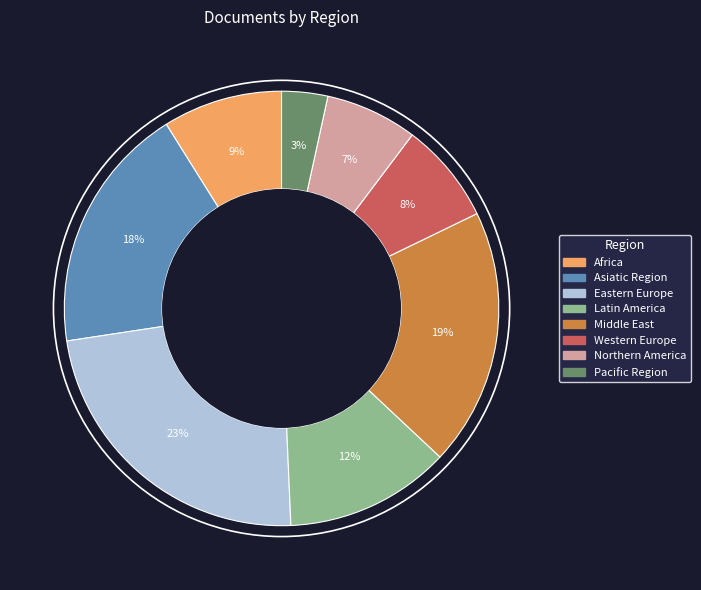

To the nearest percent, what portion does Northern America represent?

7%